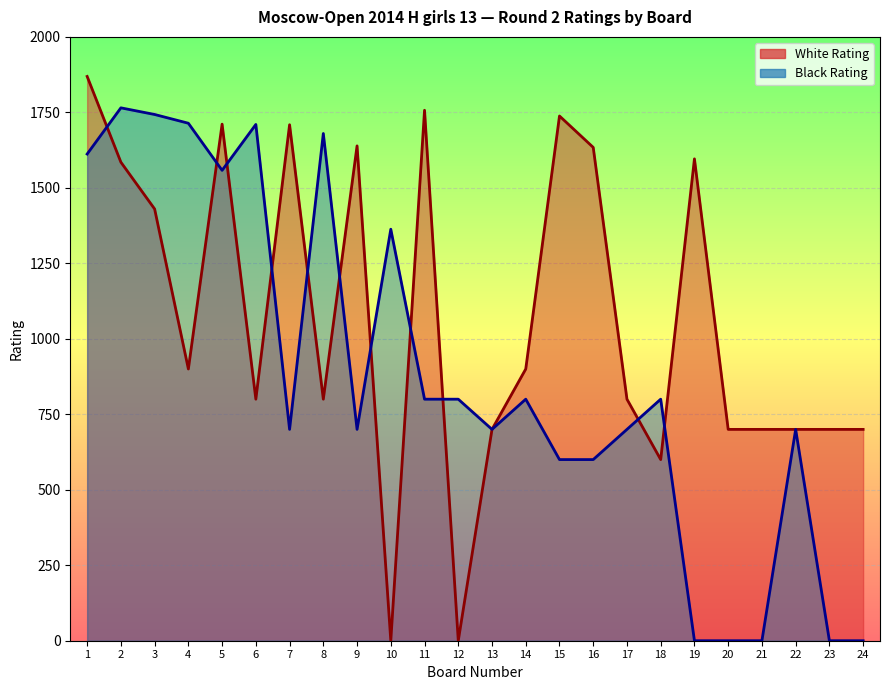

List the labels in order of White Rating value, largest first.

1, 11, 15, 5, 7, 9, 16, 19, 2, 3, 4, 14, 6, 8, 17, 13, 20, 21, 22, 23, 24, 18, 10, 12